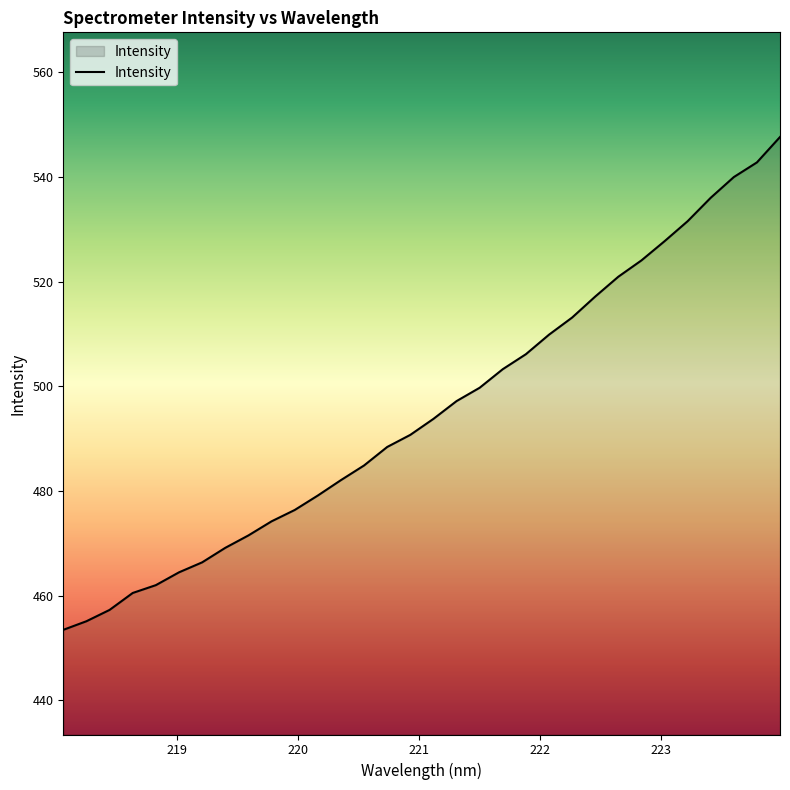

What is the difference between the maximum and minimum values?

94.2